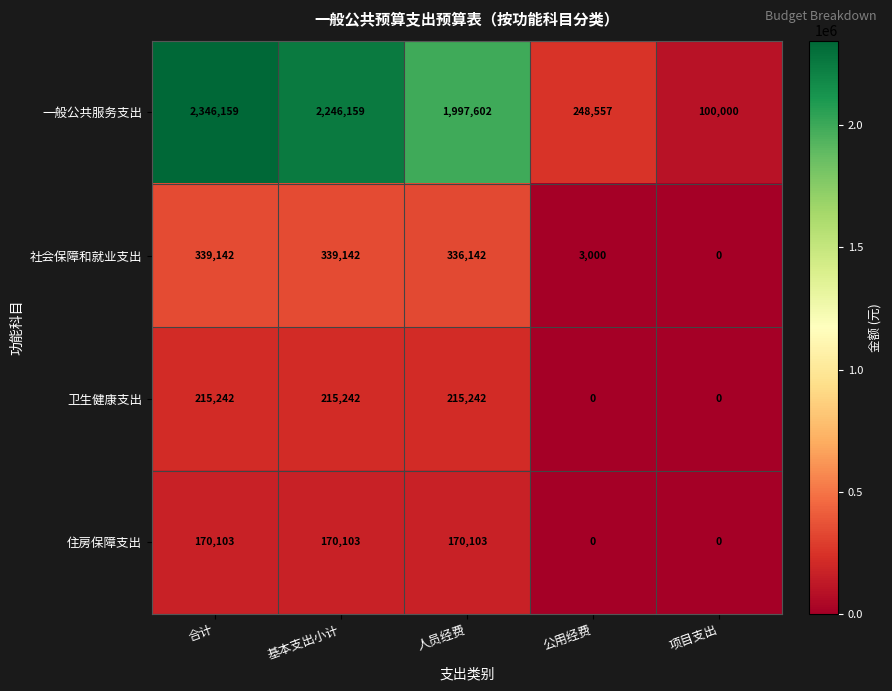

Reading left to right, extract all data points from this chart.

一般公共服务支出: 2346159	2246159	1997602	248557	100000
社会保障和就业支出: 339142	339142	336142	3000	0
卫生健康支出: 215242	215242	215242	0	0
住房保障支出: 170103	170103	170103	0	0